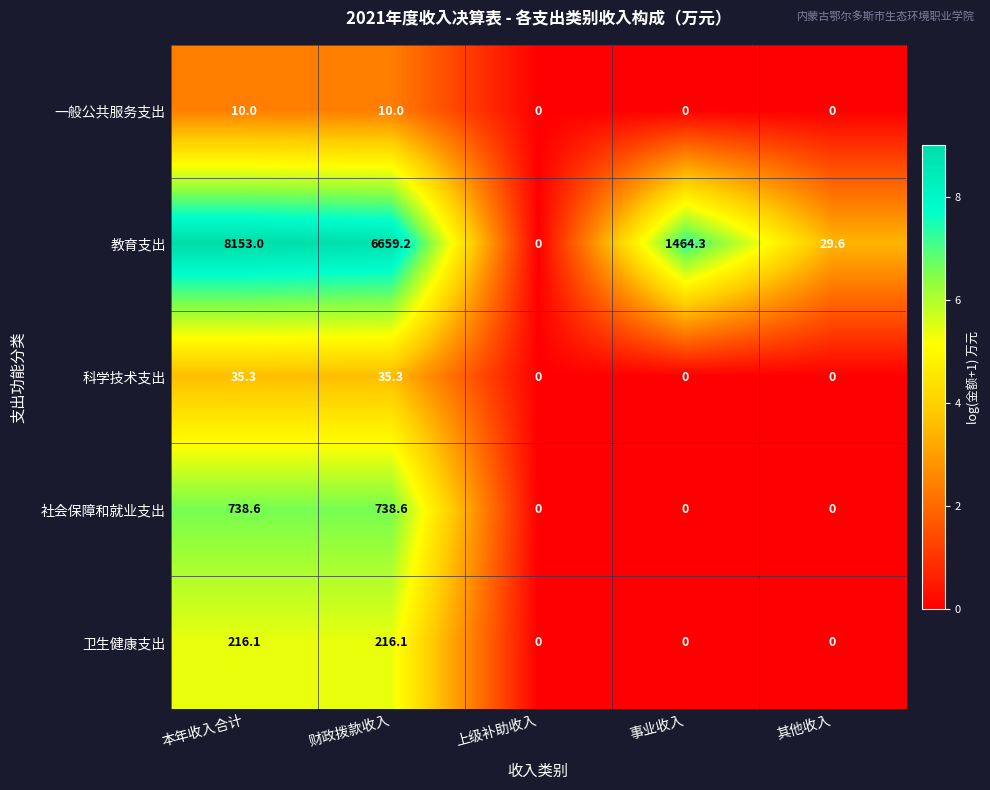

Which series has the largest range (max minus min)?

教育支出